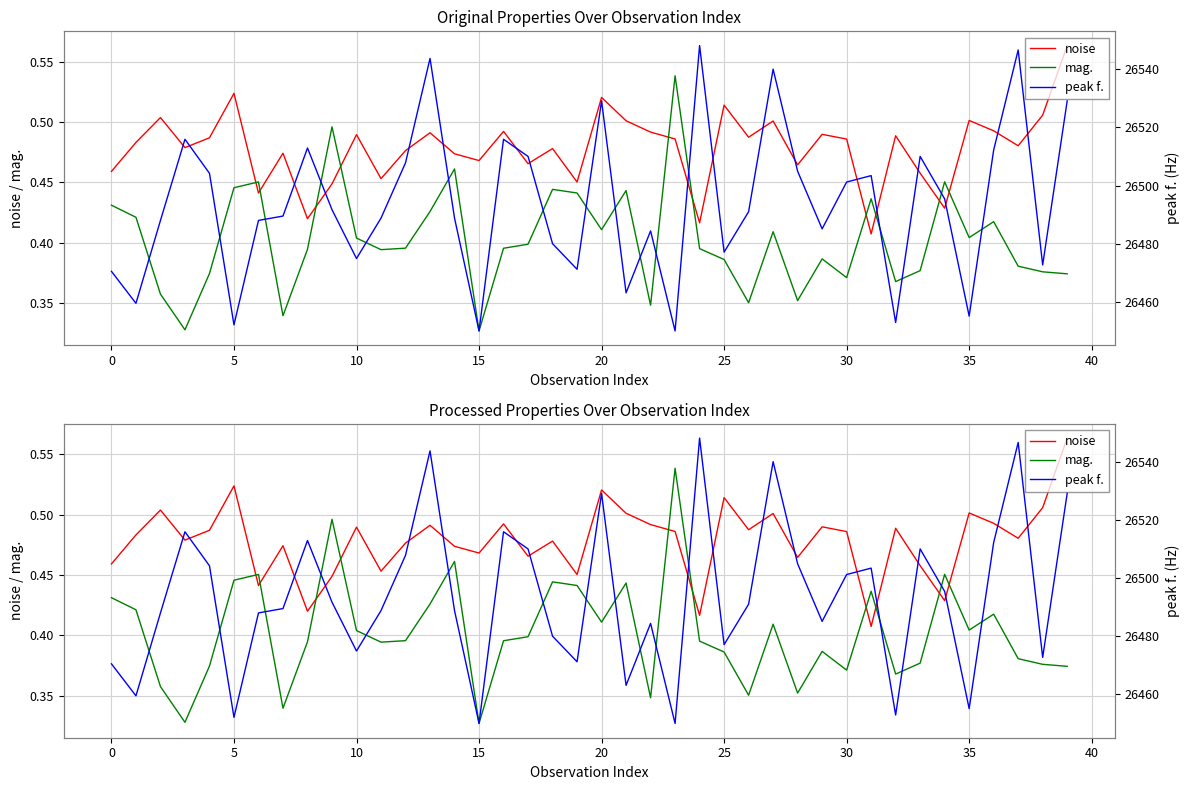

Where is peak f. nearest to the value 26499?

30